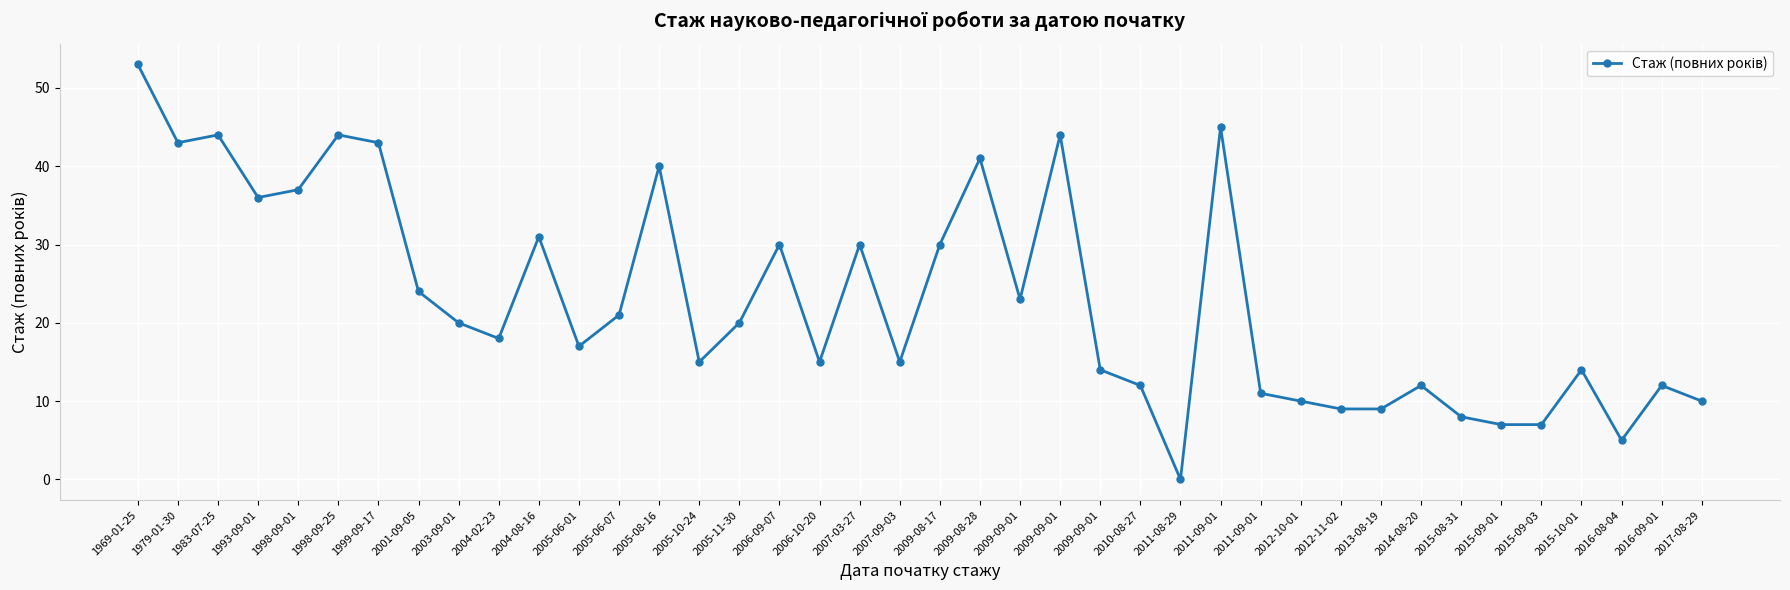

Where is the first local maximum?

1983-07-25